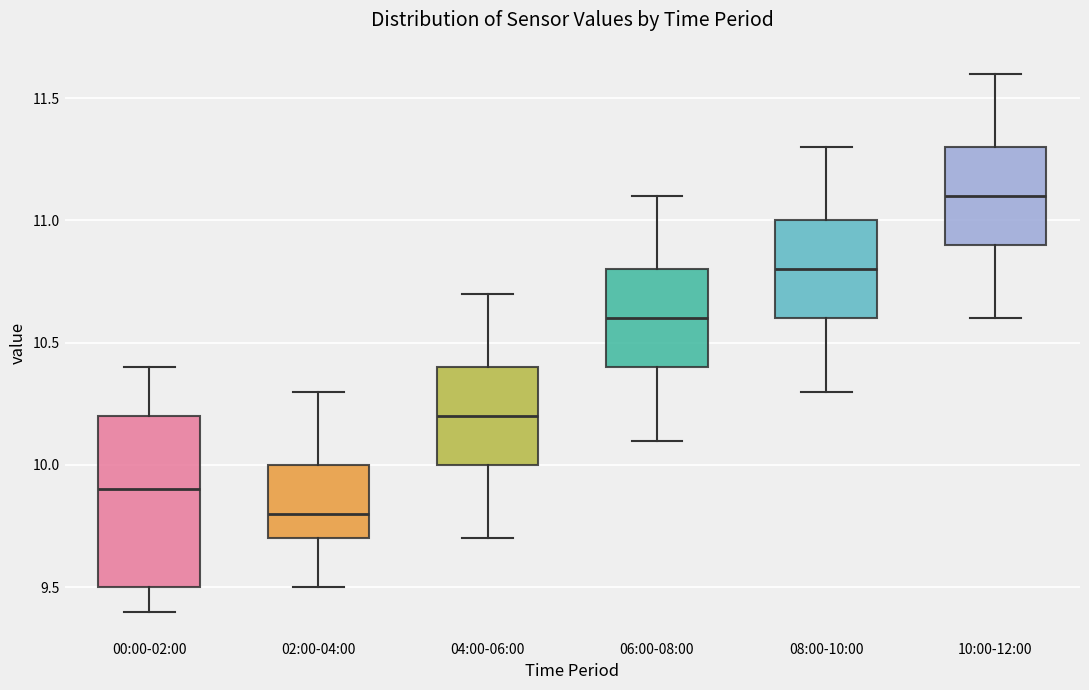

Reading left to right, read every box against the y-axis: the position of its median line, the range the box covers, and the ends of its whiskers. The values are not printed on the chart, so give them approximately, as read against the axis.

00:00-02:00: median 9.9, box 9.5 to 10.2, whiskers 9.4 to 10.4
02:00-04:00: median 9.8, box 9.7 to 10.0, whiskers 9.5 to 10.3
04:00-06:00: median 10.2, box 10.0 to 10.4, whiskers 9.7 to 10.7
06:00-08:00: median 10.6, box 10.4 to 10.8, whiskers 10.1 to 11.1
08:00-10:00: median 10.8, box 10.6 to 11.0, whiskers 10.3 to 11.3
10:00-12:00: median 11.1, box 10.9 to 11.3, whiskers 10.6 to 11.6